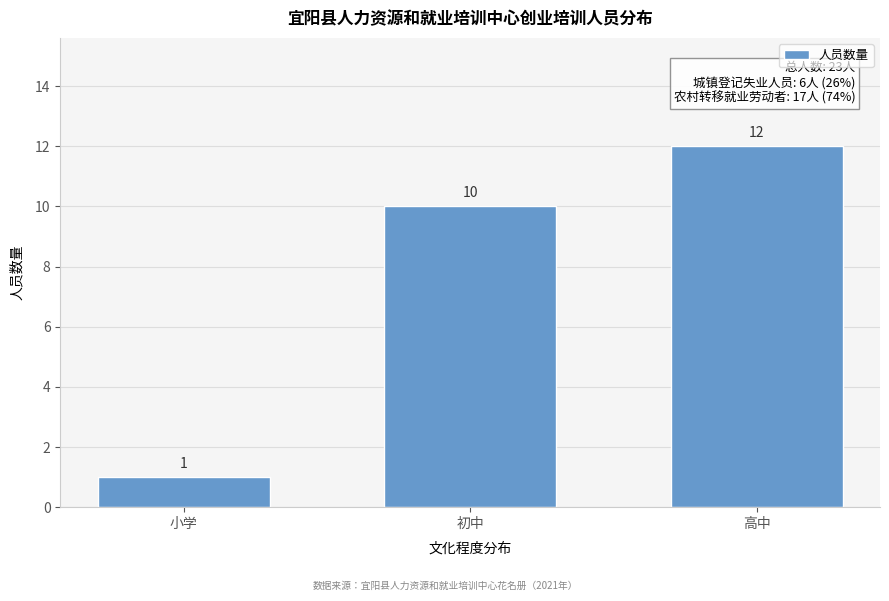

Reading left to right, transcribe all the data shown in this chart.

小学=1	初中=10	高中=12